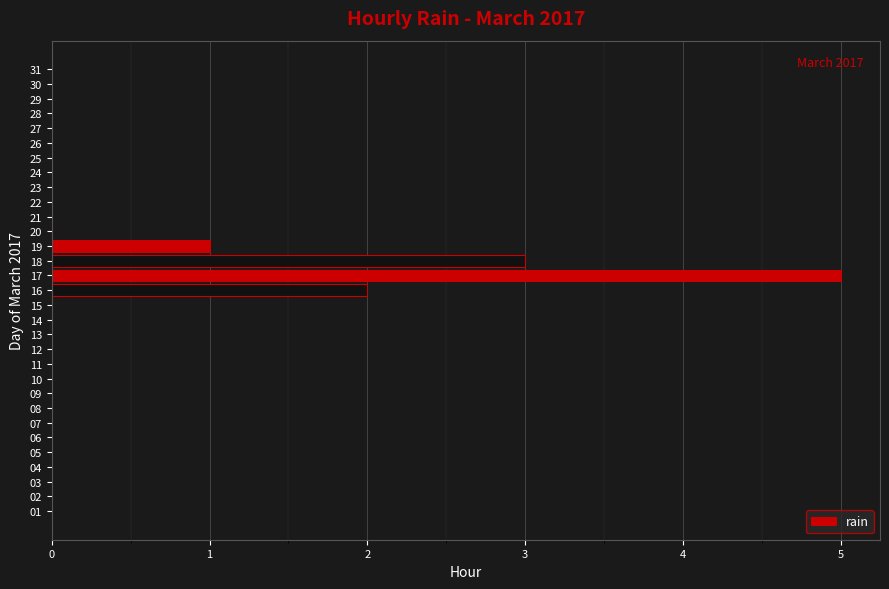

At which label is the value closest to 2?

16